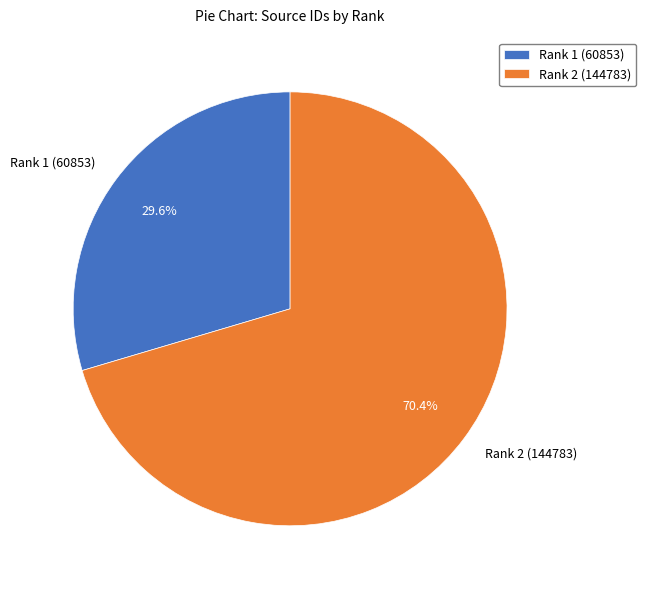

Which category has the smallest portion of the pie?

Rank 1 (60853)